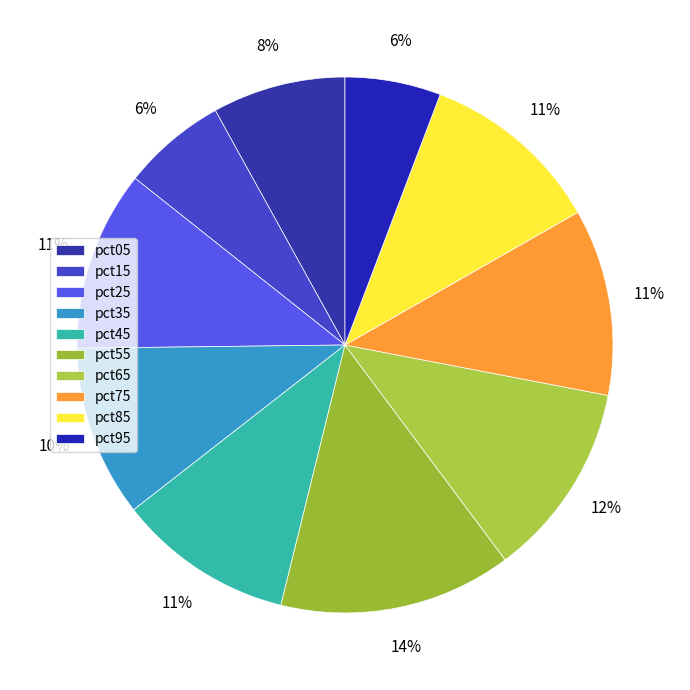

To the nearest percent, what is the average slice percentage?

10%